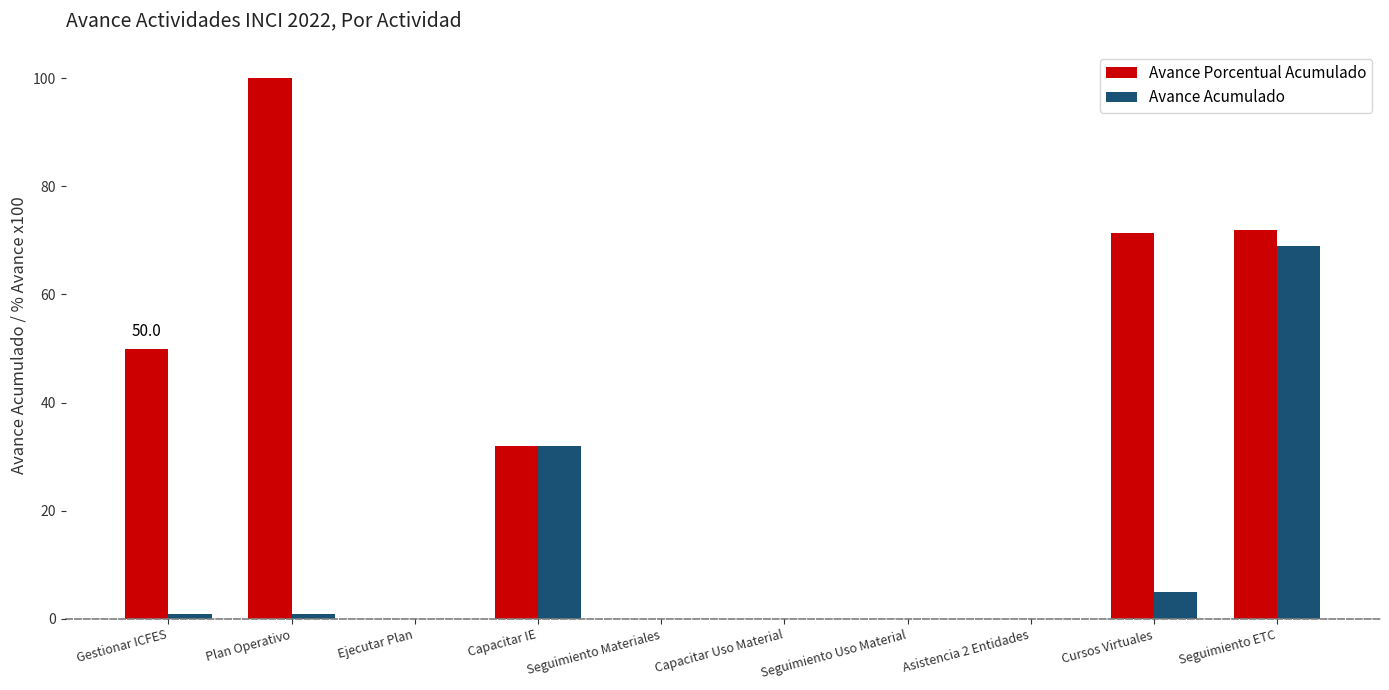

What is the maximum value for Avance Porcentual Acumulado?

100.0